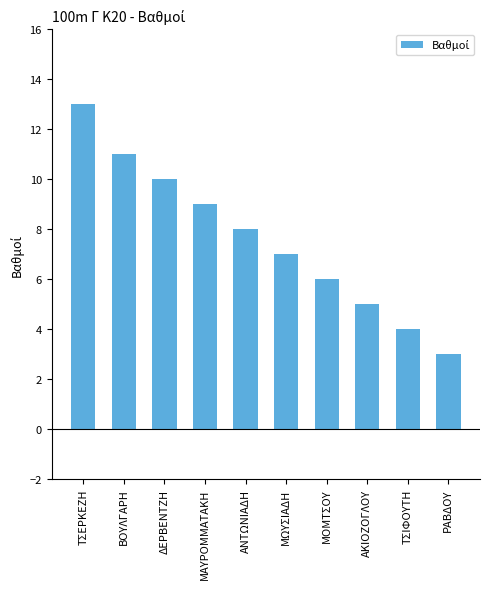

How many data points are less than 8?

5